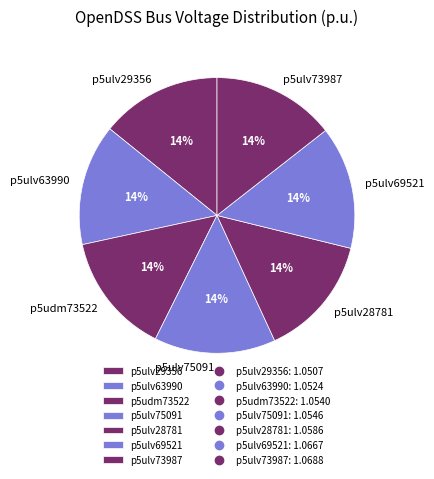

How many slices are in this pie chart?

7